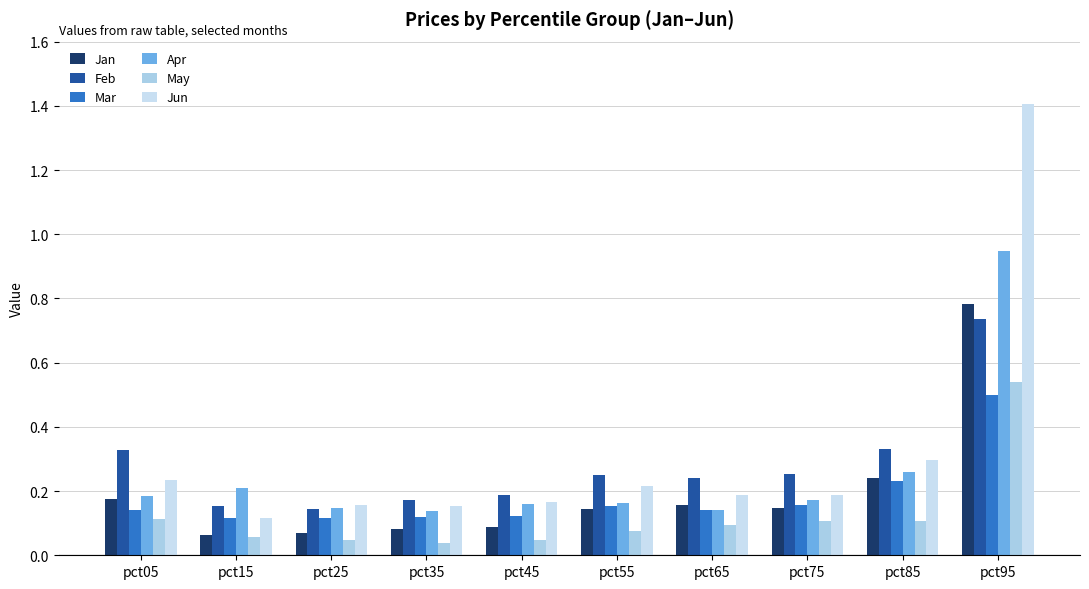

What is the difference between the second highest and minimum values in the May series?

0.1